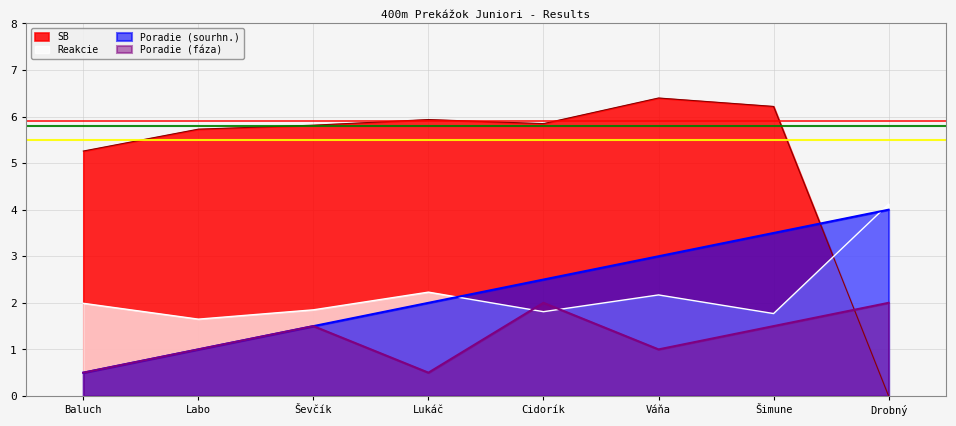

The Reakcie series shows 1.2 at Ševčík. True or false?

False